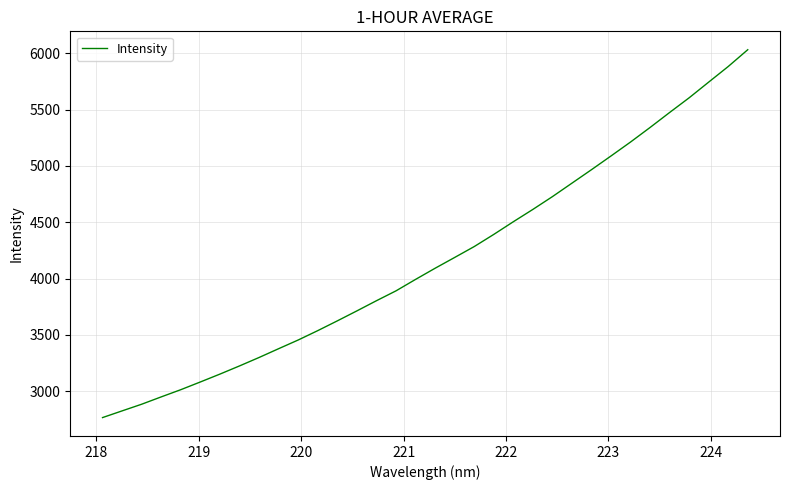

What is the greatest value displayed?

6030.8